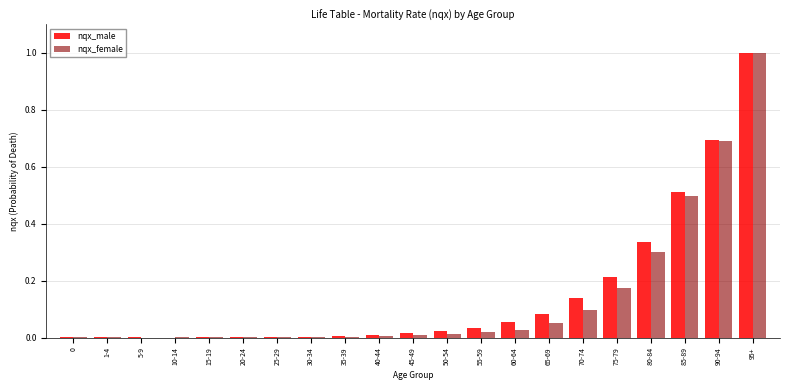

At which label does nqx_female reach its peak?

95+